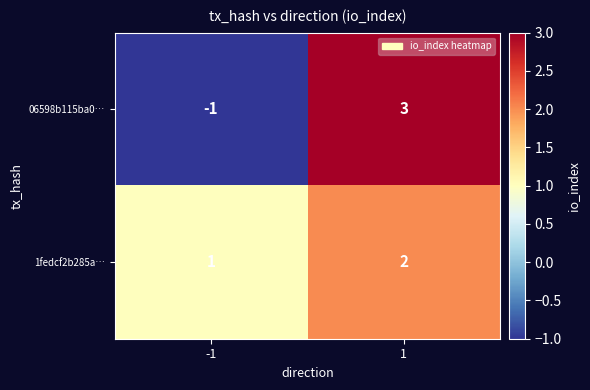

Reading left to right, extract all data points from this chart.

06598b115ba0…: -1=-1	1=3
1fedcf2b285a…: -1=1	1=2